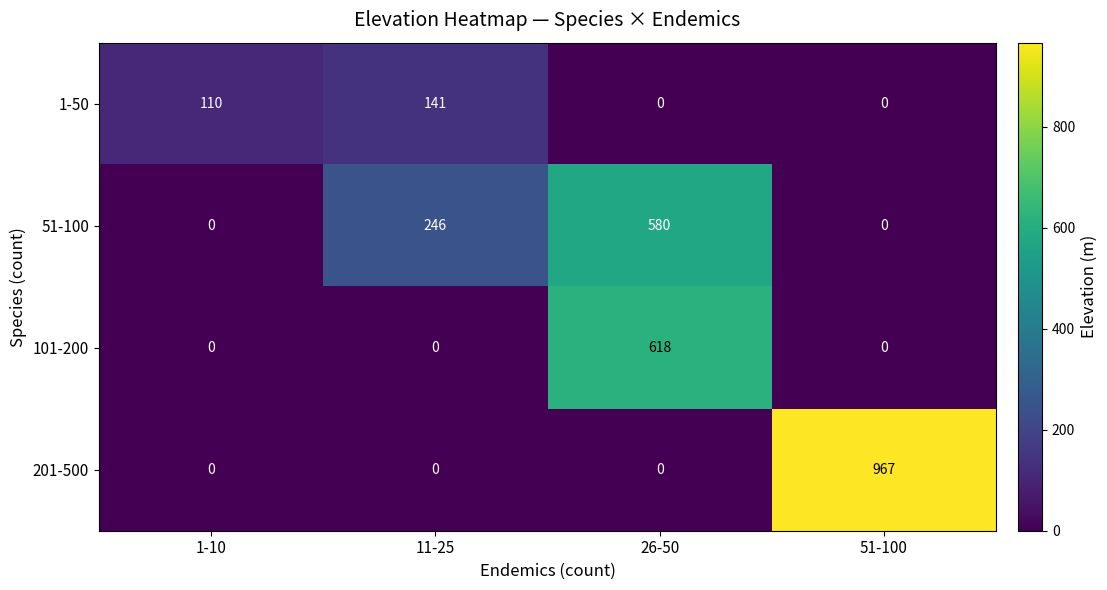

Is it true that 1-50 equals -94 at 26-50?

False